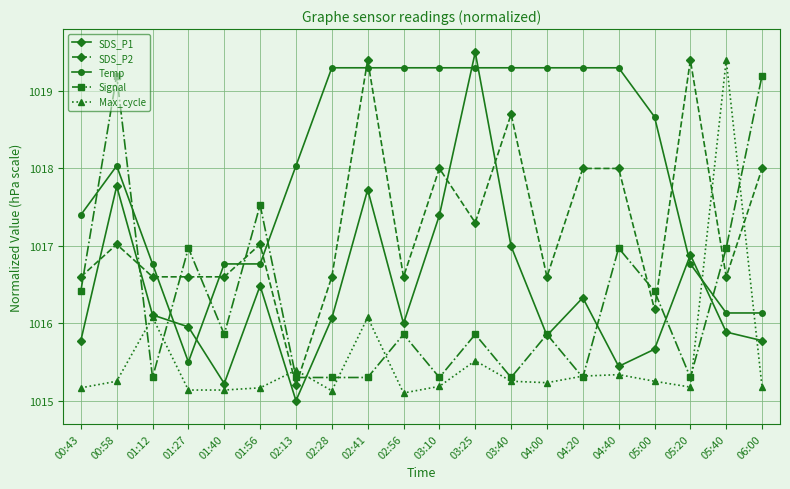

What position from the right is 02:56?

11